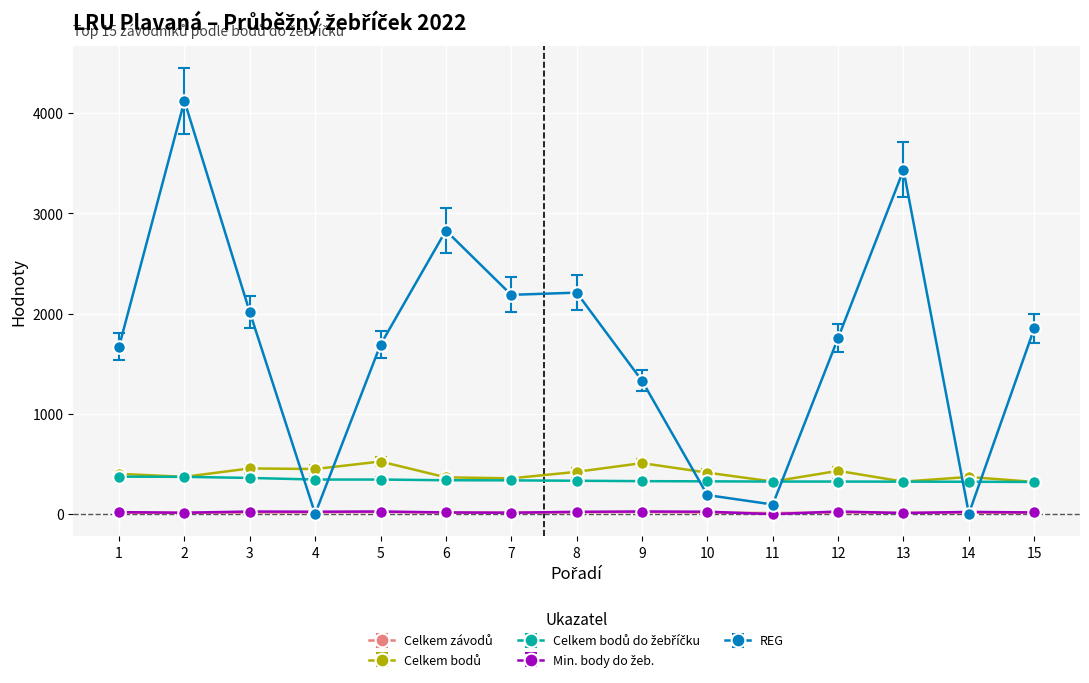

The value of REG at 3 is 902. True or false?

False